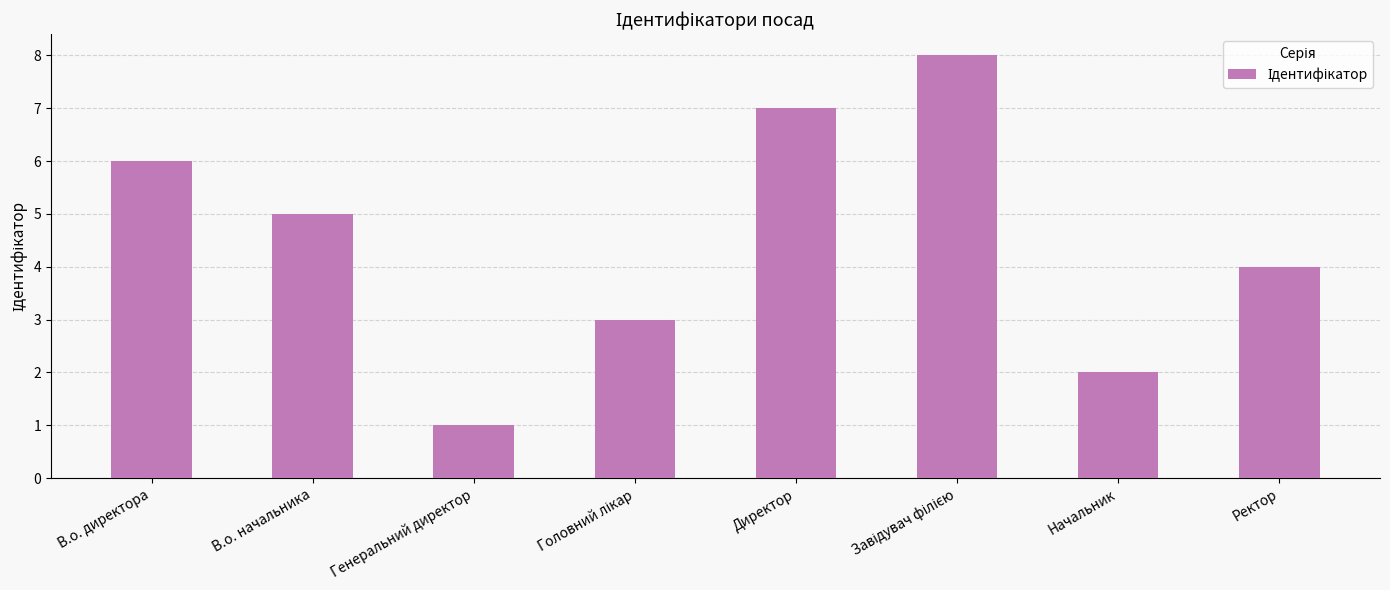

What is the label of the 4th bar from the right?

Директор